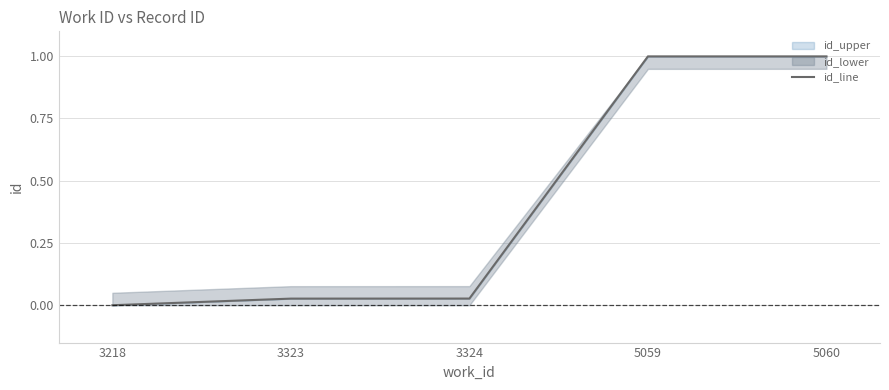

How many positive values are there?

4